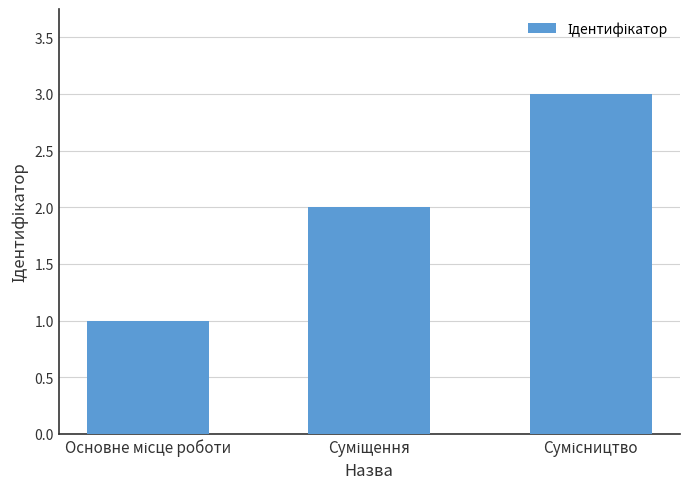

What is the sum of all values?

6